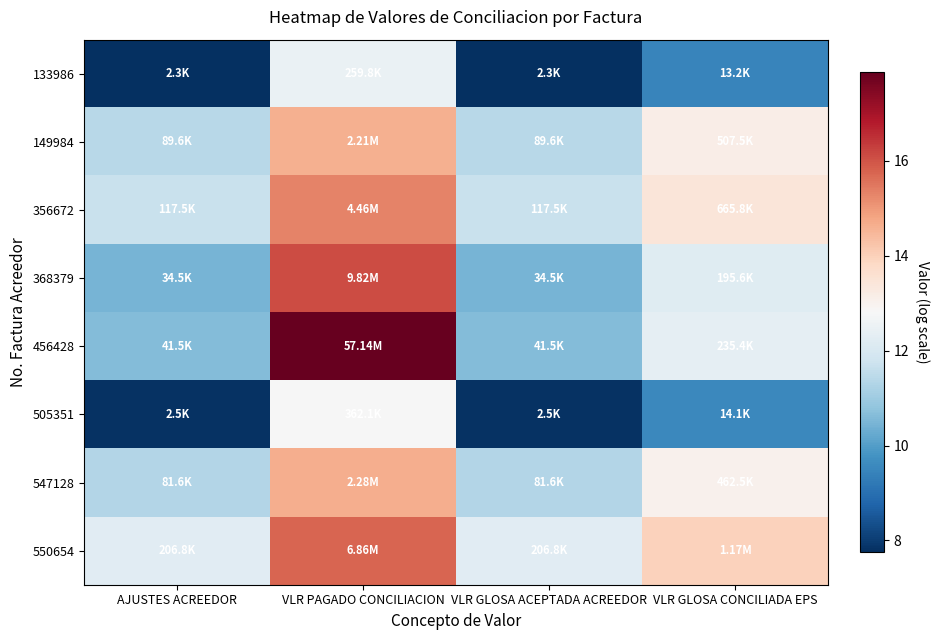

At how many categories does at least one series exceed 12?

4